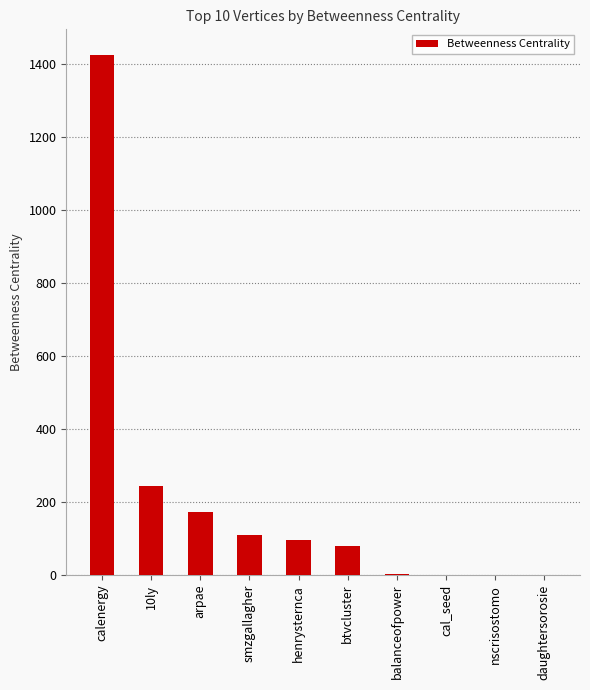

What is the change in value from calenergy to nscrisostomo?

-1424.3